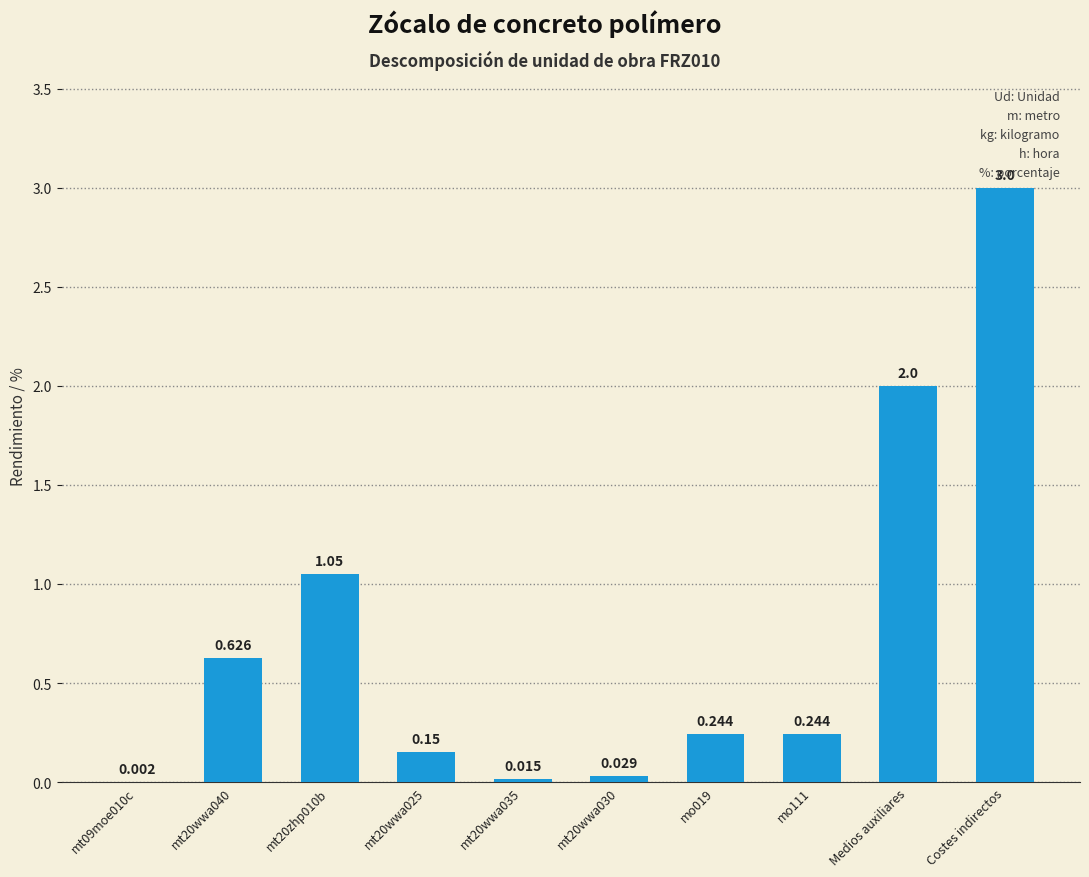

At which category does the chart reach its peak across all series?

Costes indirectos